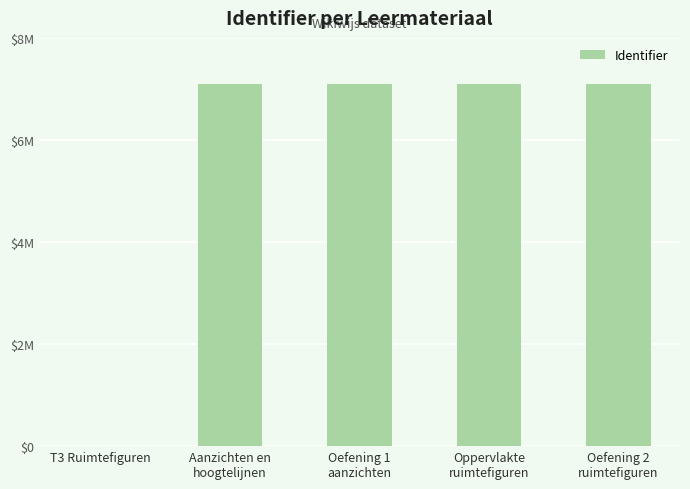

Are the bars horizontal?

No